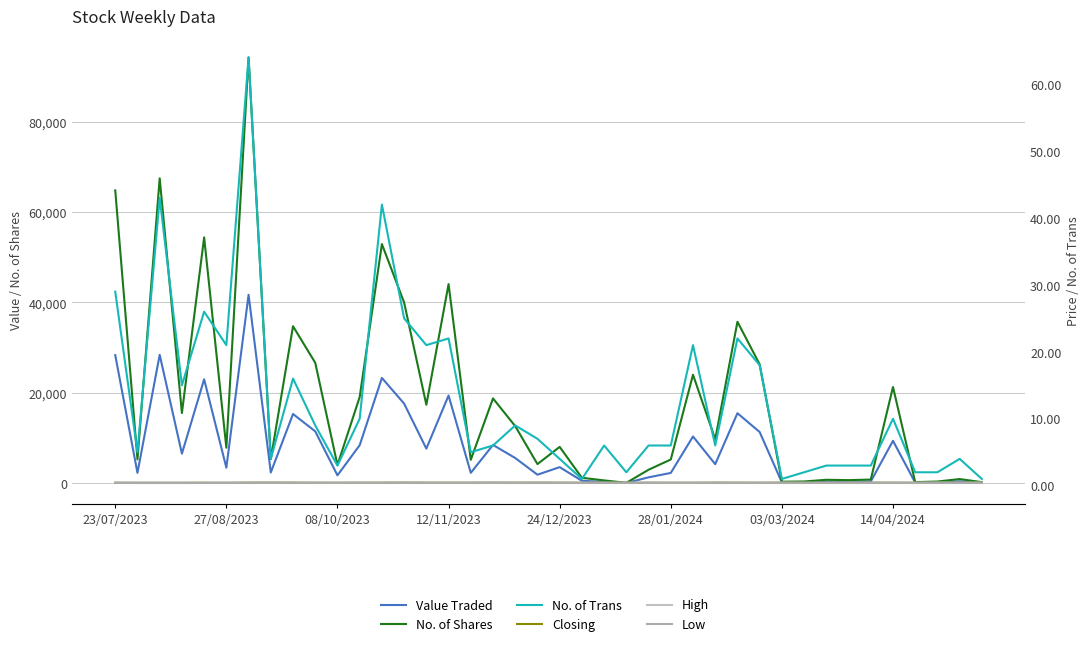

Which series changed the most between 9 and 34?

No. of Shares